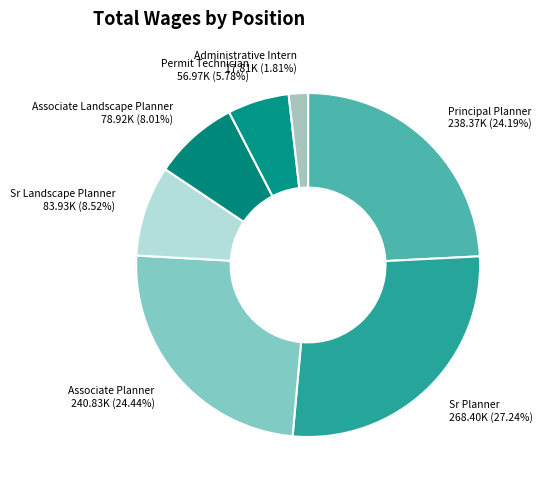

Does Sr Planner represent more than half of the total?

No